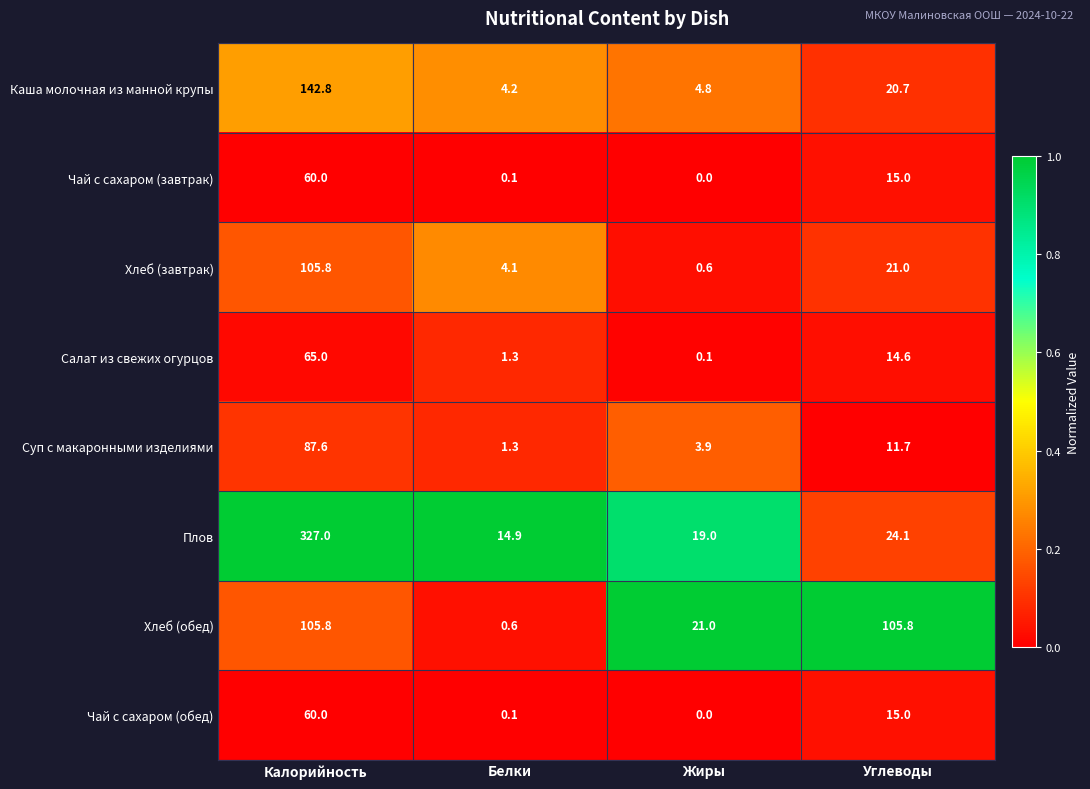

What is the sum of all Каша молочная из манной крупы values?

172.5